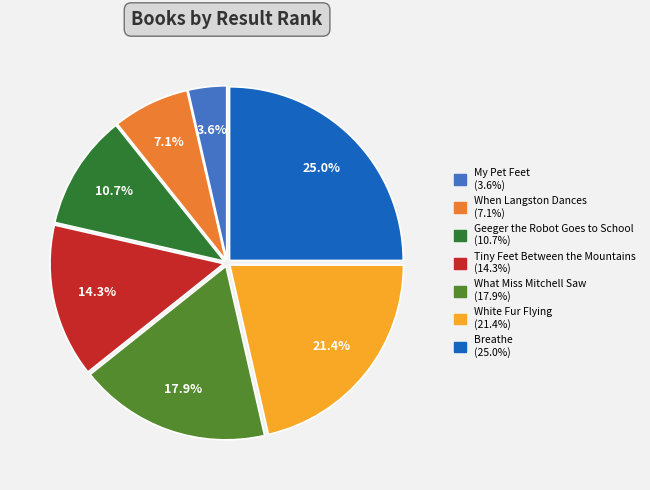

To the nearest percent, what is the combined percentage of When Langston Dances and What Miss Mitchell Saw?

25%